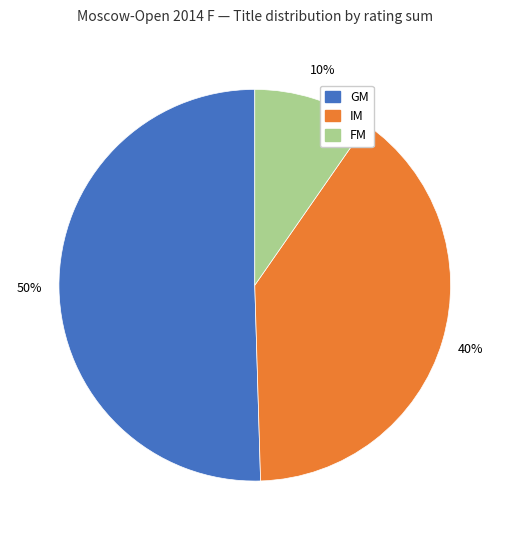

Count the number of slices in the pie.

3